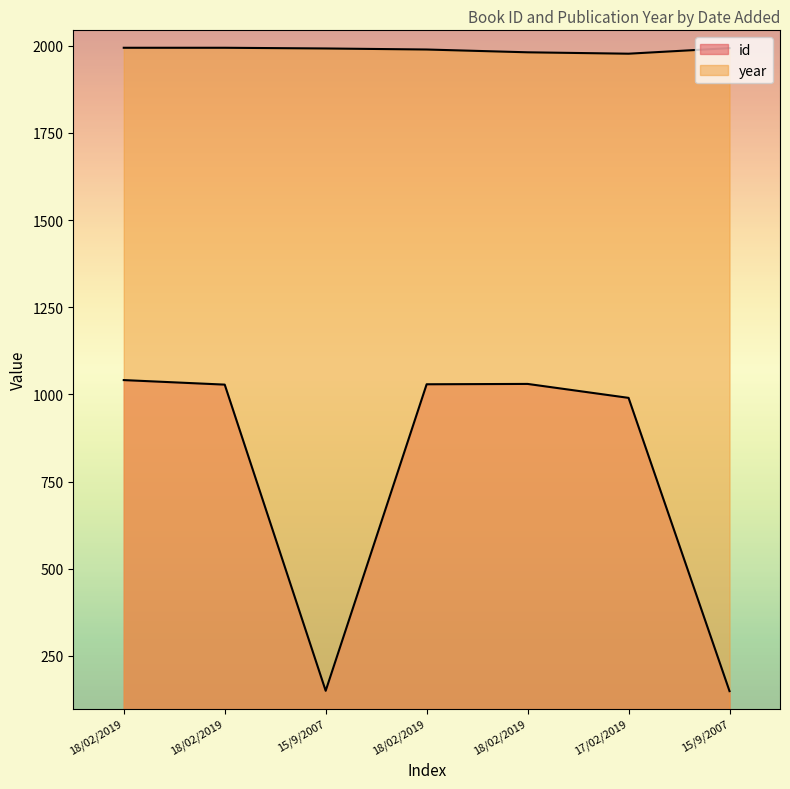

At which category does id reach its first local valley?

15/9/2007